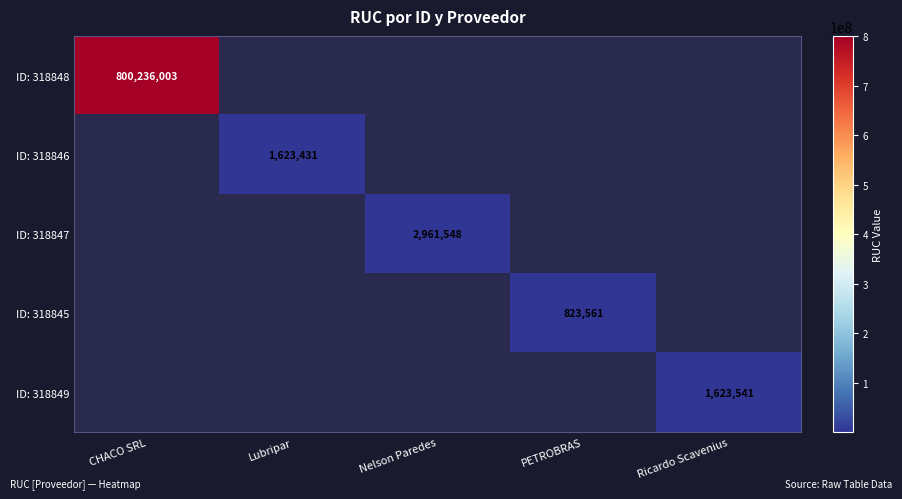

The value of ID: 318847 at Nelson Paredes is 2961548. True or false?

True